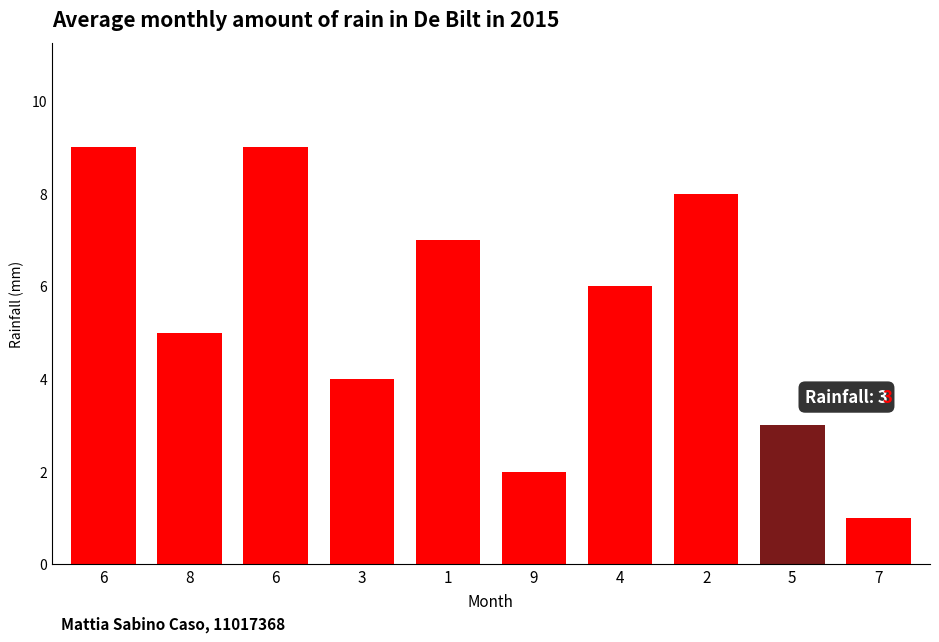

Does the chart contain any negative values?

No